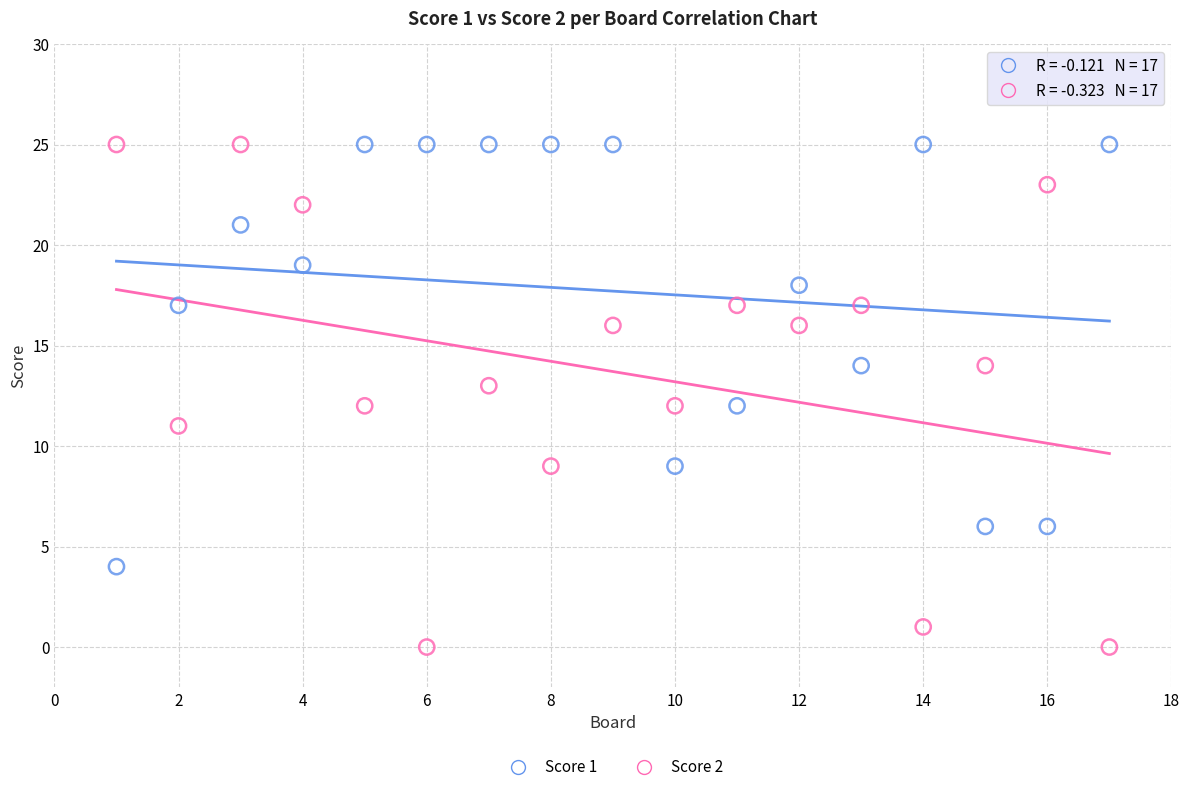

Which series has the widest spread of Y values?

Score 2